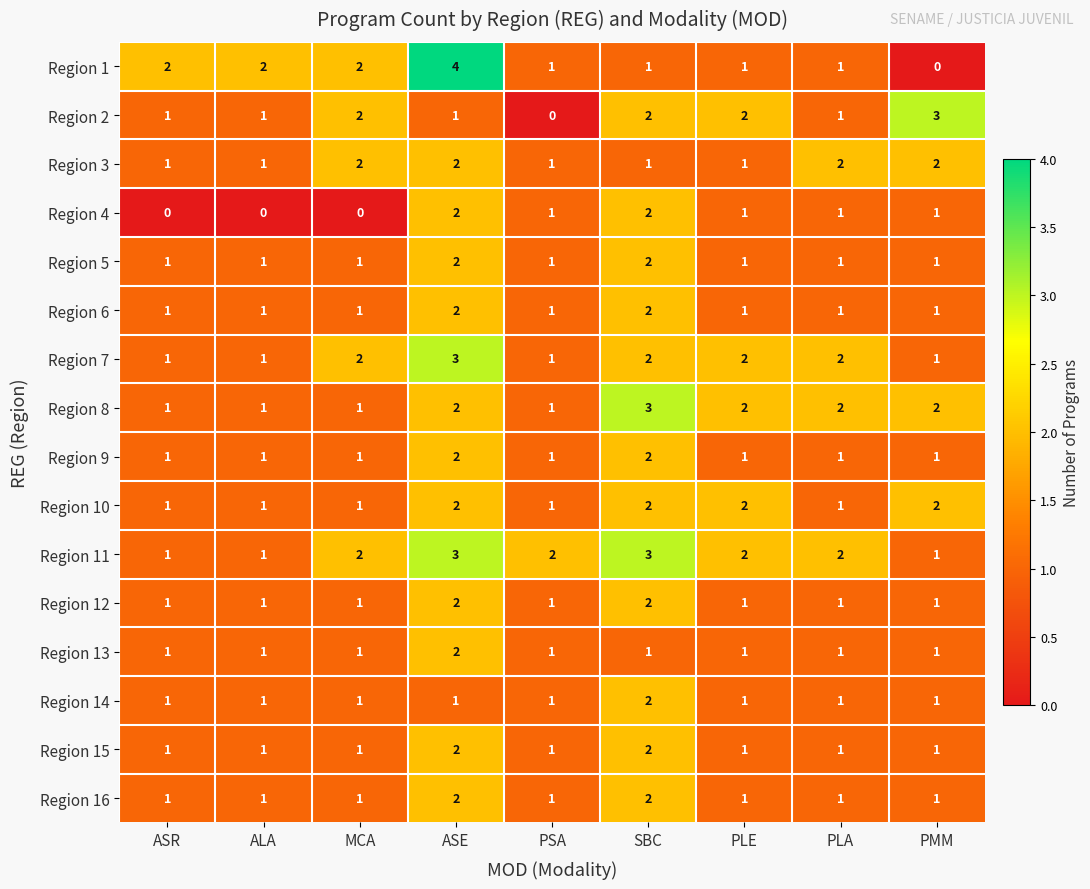

Which series has the largest total across all categories?

Region 11